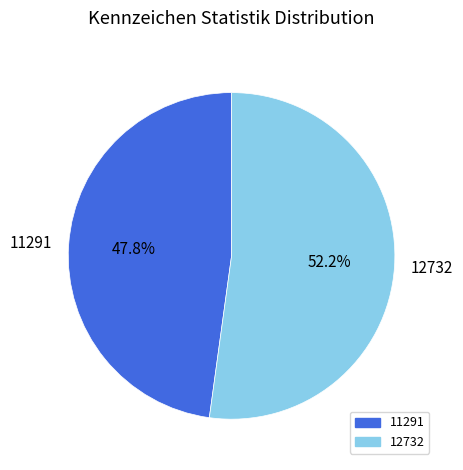

To the nearest percent, what is the difference between the largest and smallest slice percentages?

4%